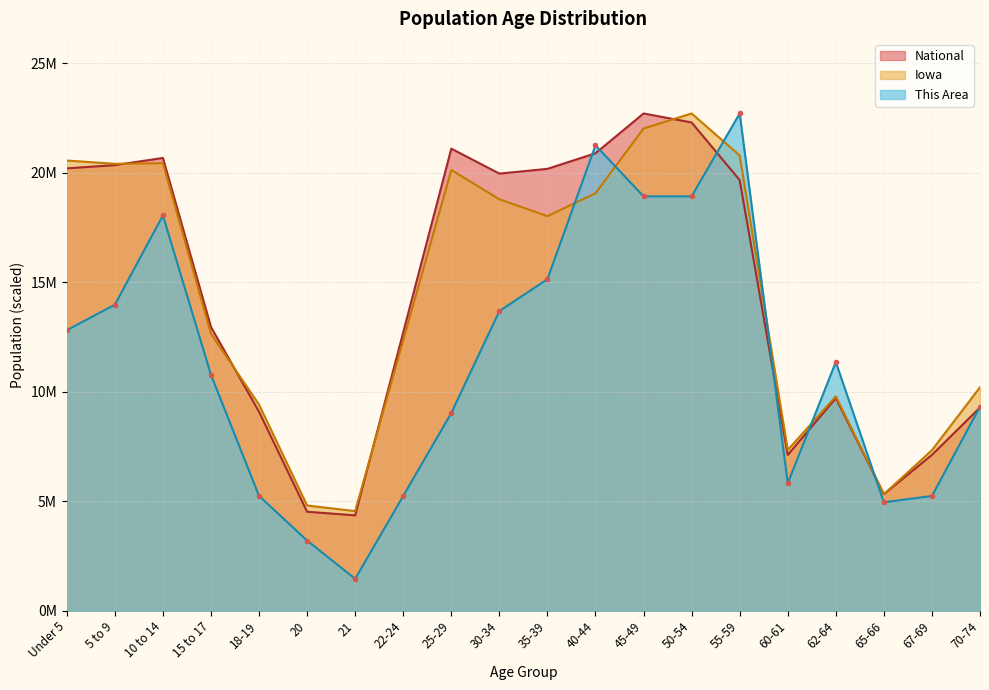

What is the label of the 3rd point from the right?

65-66